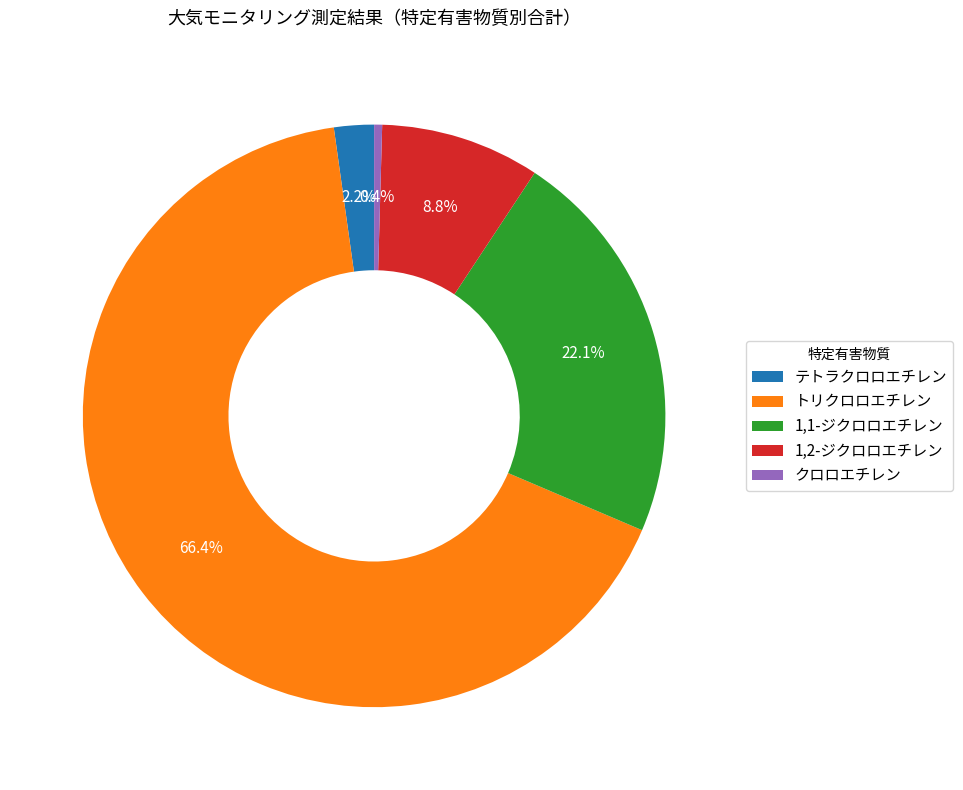

To the nearest percent, what is the difference between the largest and smallest slice percentages?

66%